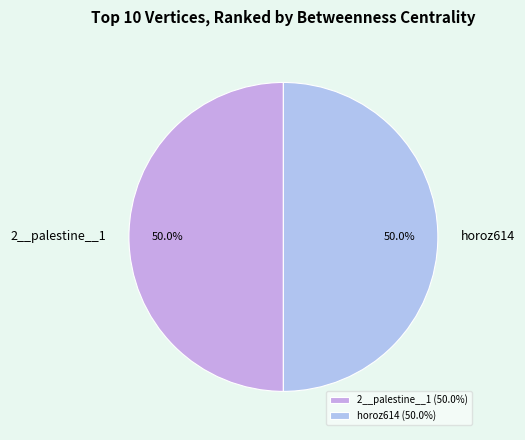

How much of the chart is everything except horoz614?

50.0%